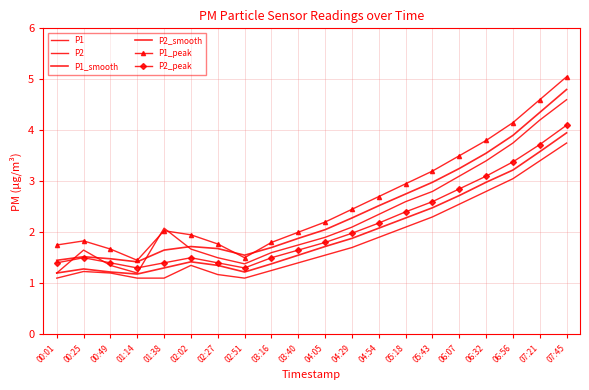

True or false: P1 has a value of 1.2 at 04:54.

False